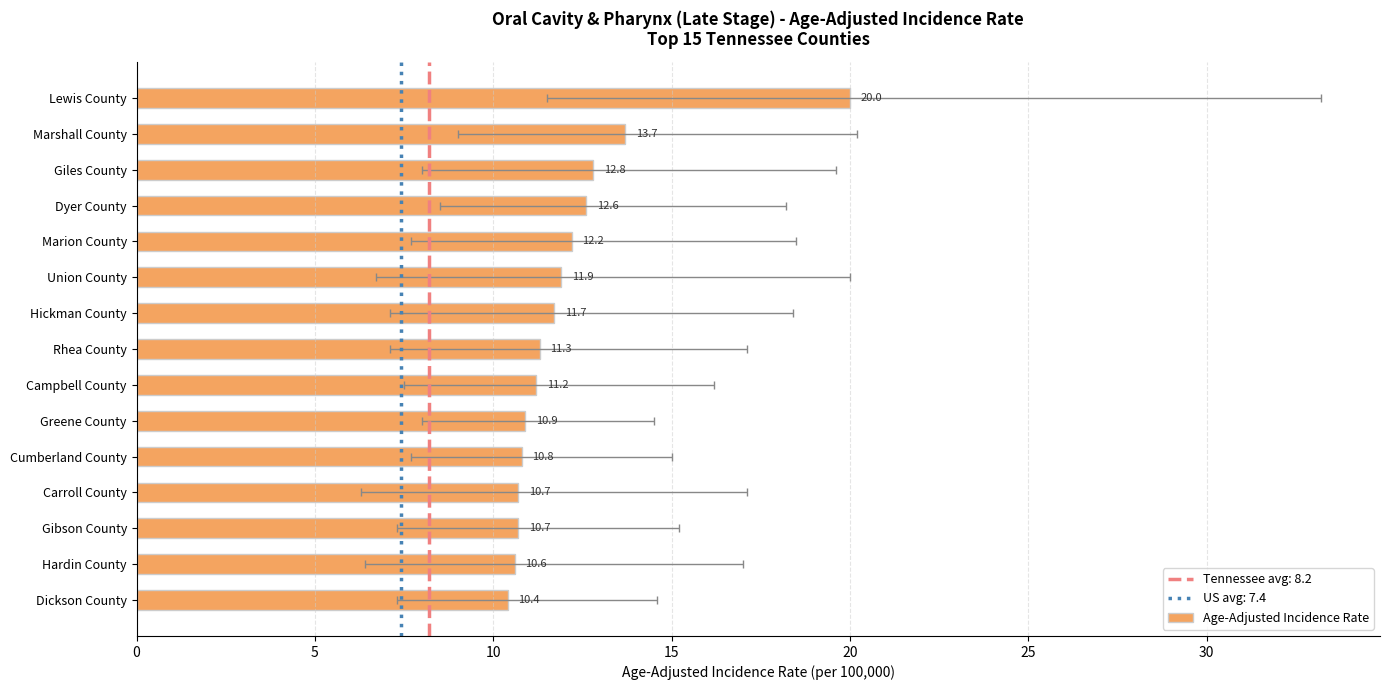

How many data points are less than 11?

6